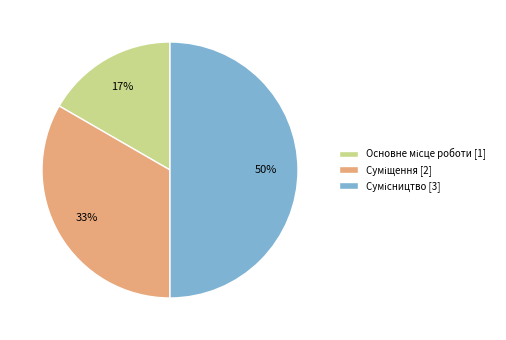

To the nearest percent, what is the difference between the largest and smallest slice percentages?

33%